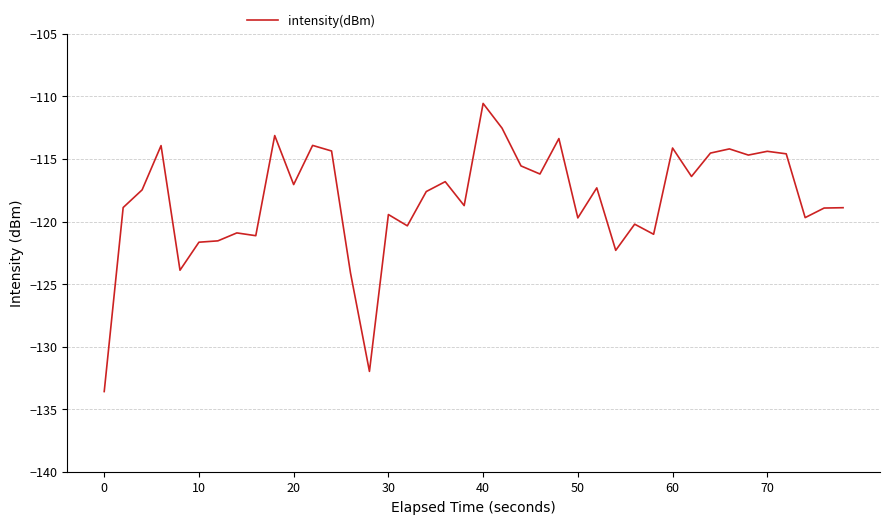

What is the greatest value displayed?

-110.6